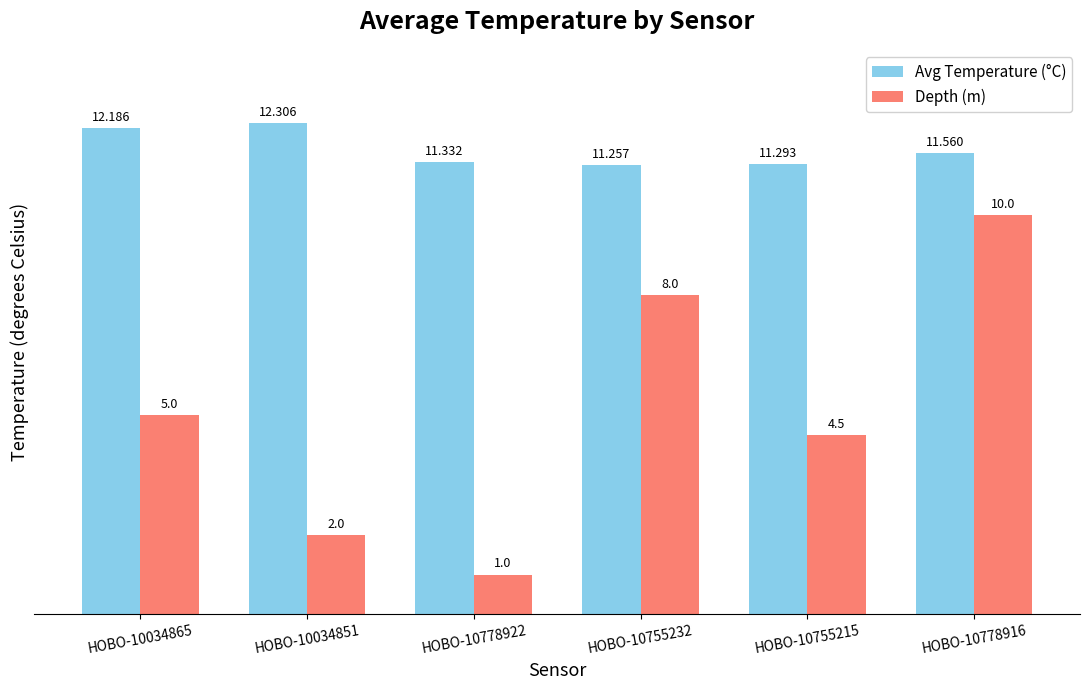

What is the label of the 4th bar from the right?

HOBO-10778922